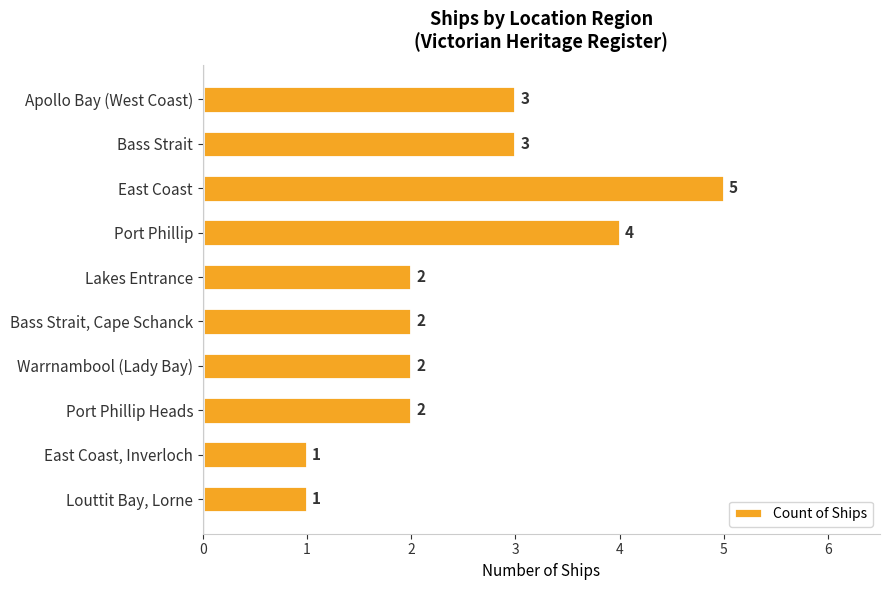

Count the values in the range 2 to 3.

6